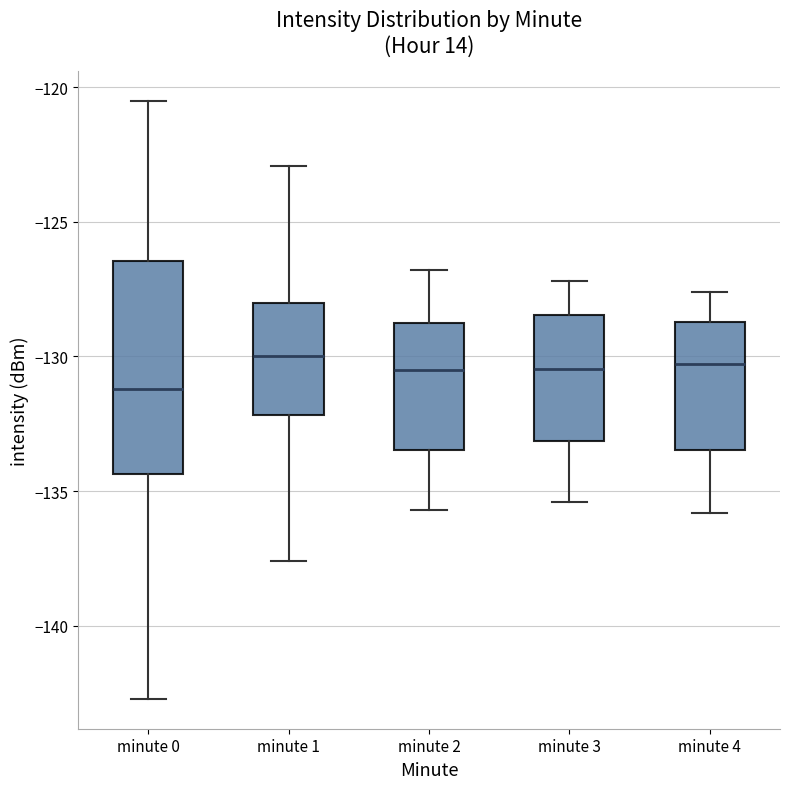

Reading left to right, transcribe this box plot: for each box, give where its median line is, the range the box spans, and where its two whiskers end, as read against the y-axis. The values are not printed on the chart, so give them approximately, as read against the axis.

minute 0: median -131.0, box -134.5 to -126.5, whiskers -142.5 to -120.5
minute 1: median -130.0, box -132.0 to -128.0, whiskers -137.5 to -123.0
minute 2: median -130.5, box -133.5 to -128.5, whiskers -135.5 to -127.0
minute 3: median -130.5, box -133.0 to -128.5, whiskers -135.5 to -127.0
minute 4: median -130.5, box -133.5 to -128.5, whiskers -136.0 to -127.5